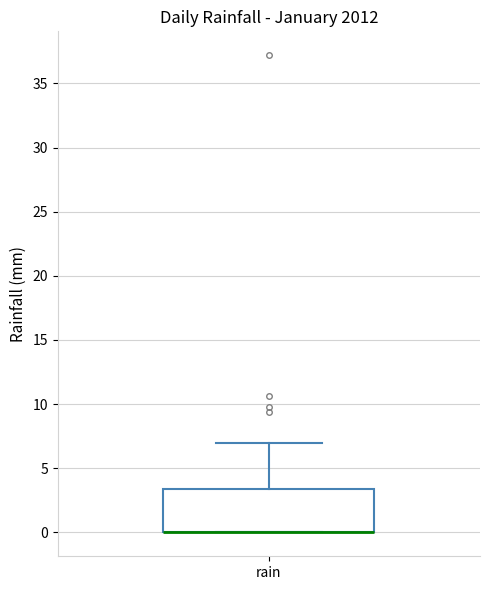

Transcribe this box plot: give where the median line is, the range the box spans, and where the two whiskers end, as read against the y-axis. The values are not printed on the chart, so give them approximately, as read against the axis.

median 0.0 (drawn on the box's lower edge), box 0.0 to 3.5, whiskers 0.0 to 7.0